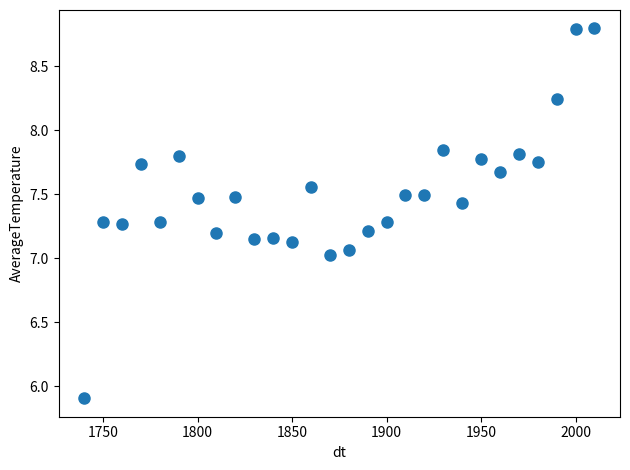

What is the range of X values (max minus min)?

270.0